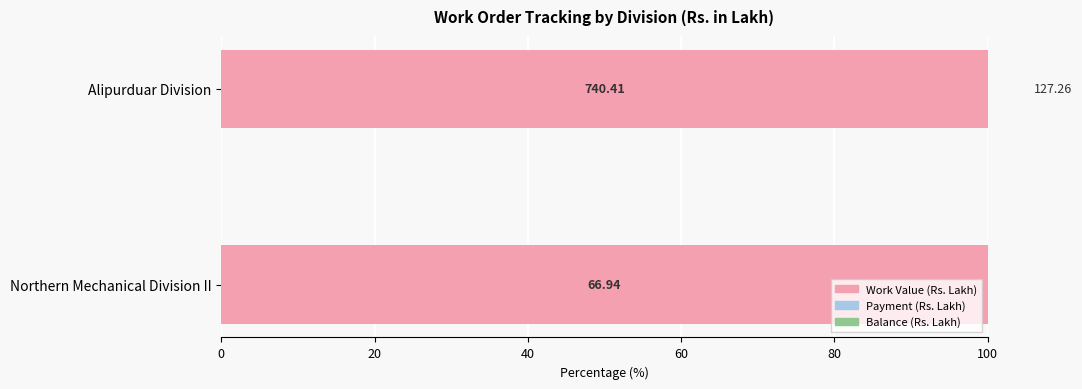

What is the average value of the Balance series?

-8.6